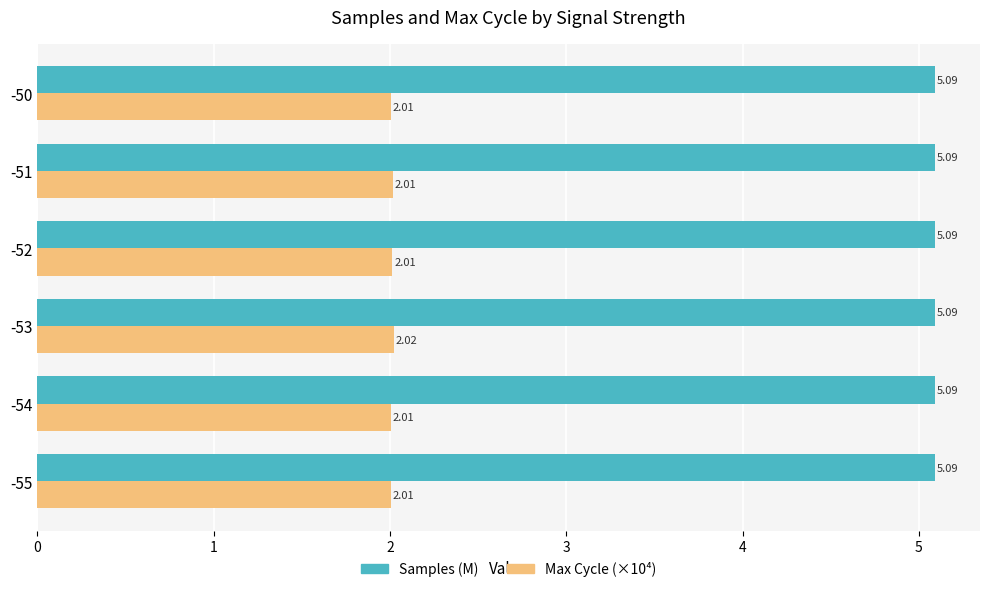

List the series in order of their overall mean, lowest first.

Max Cycle (×10⁴), Samples (M)